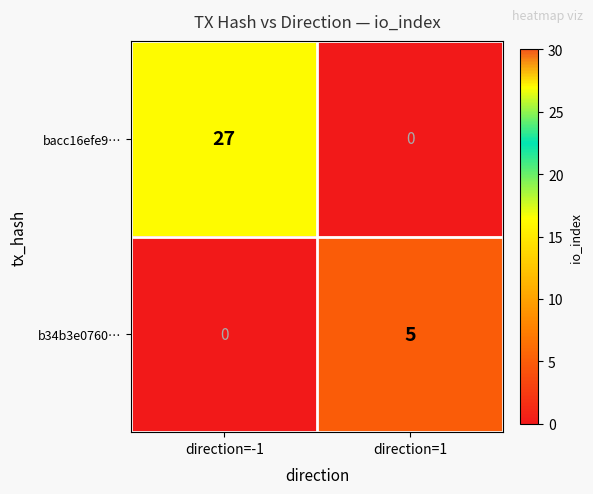

Count the number of categories in the chart.

2